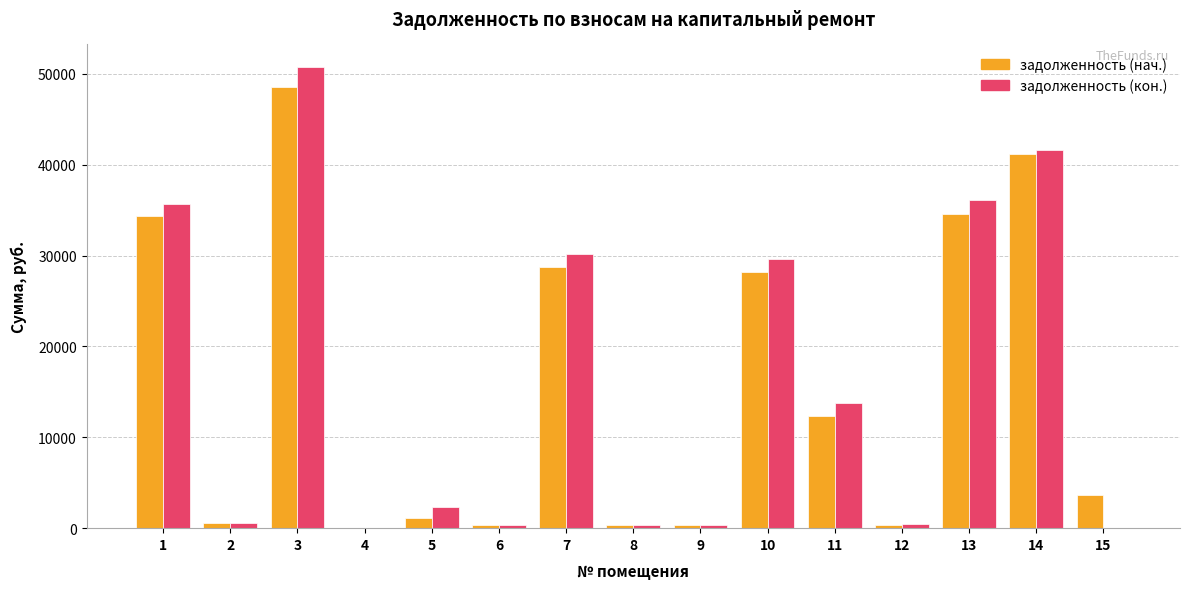

Between 1 and 2, which series saw the biggest shift?

задолженность (кон.)